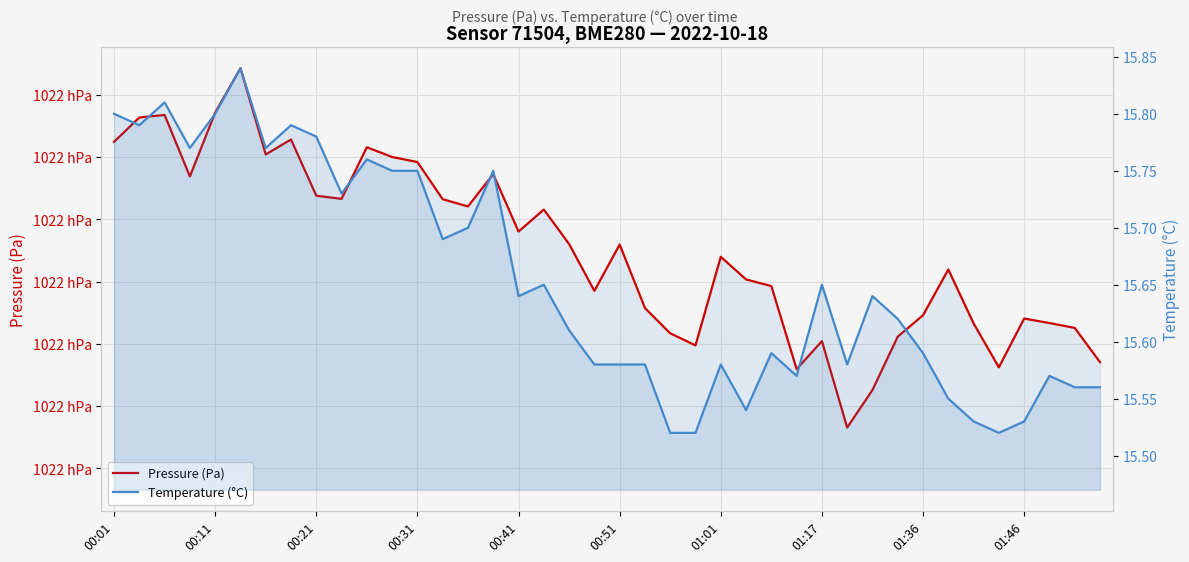

How many interior local peaks does the Pressure (Pa) series have?

11